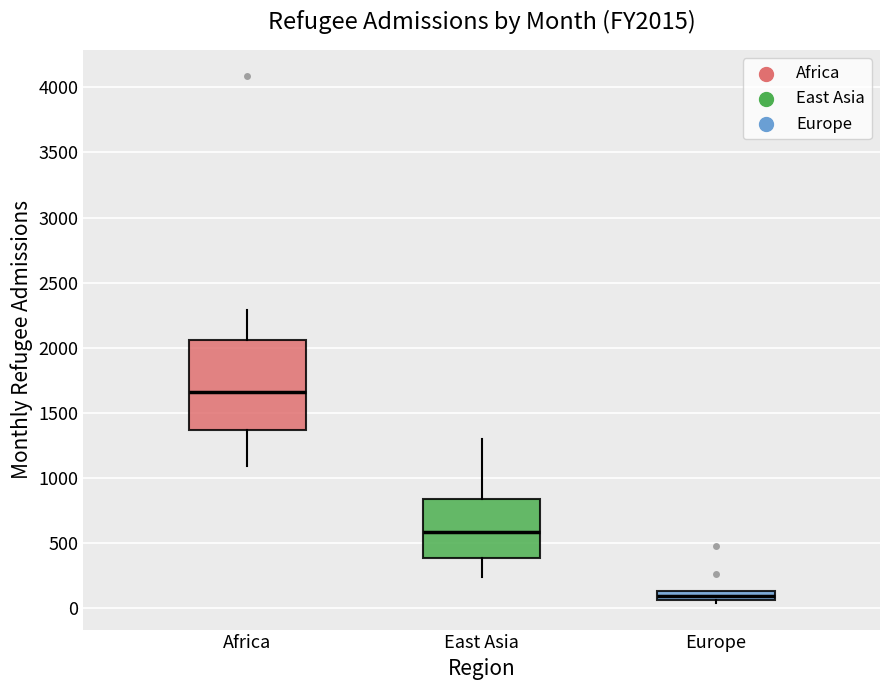

Which box's median line is the highest?

Africa